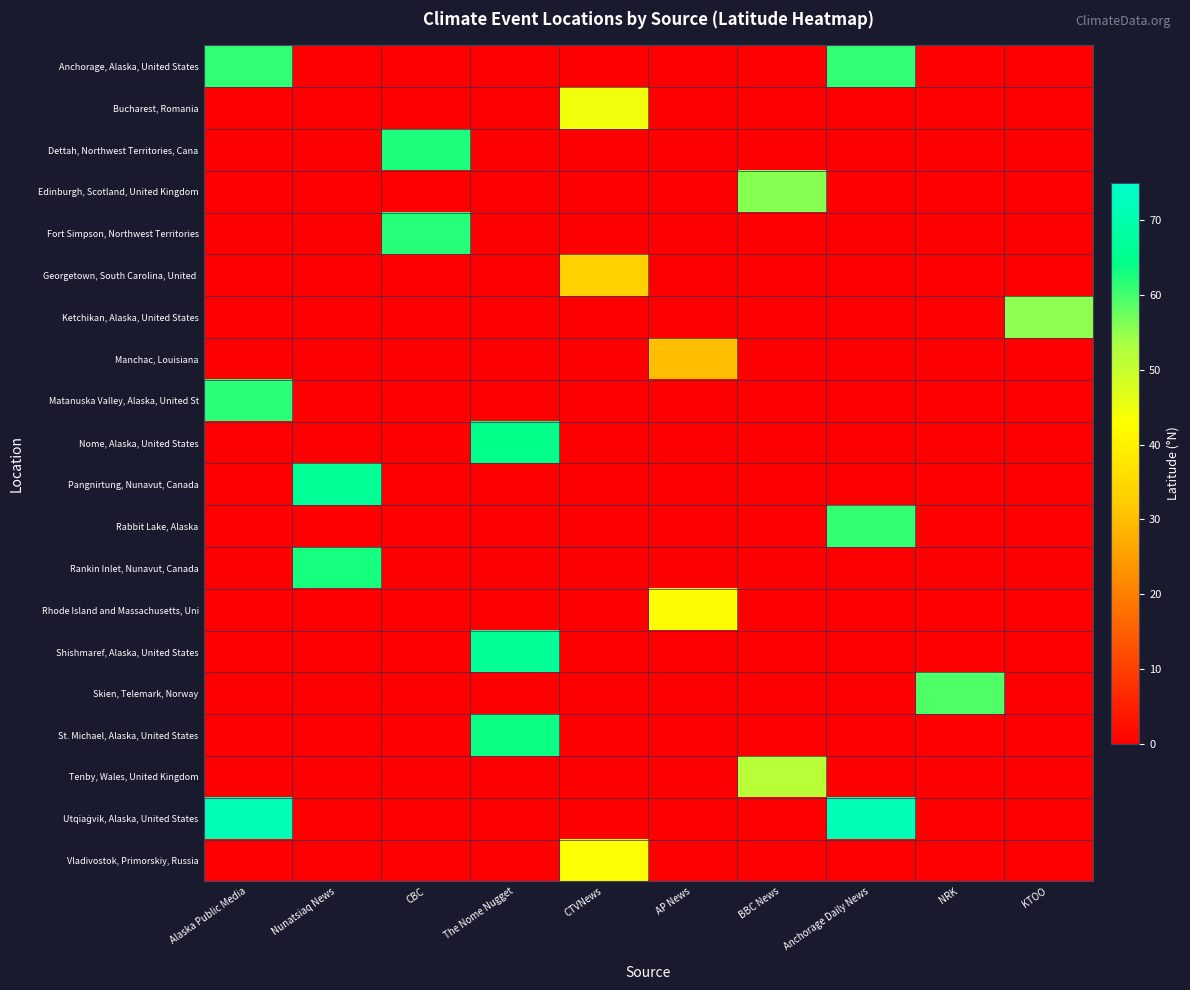

How many categories are shown in the chart?

10